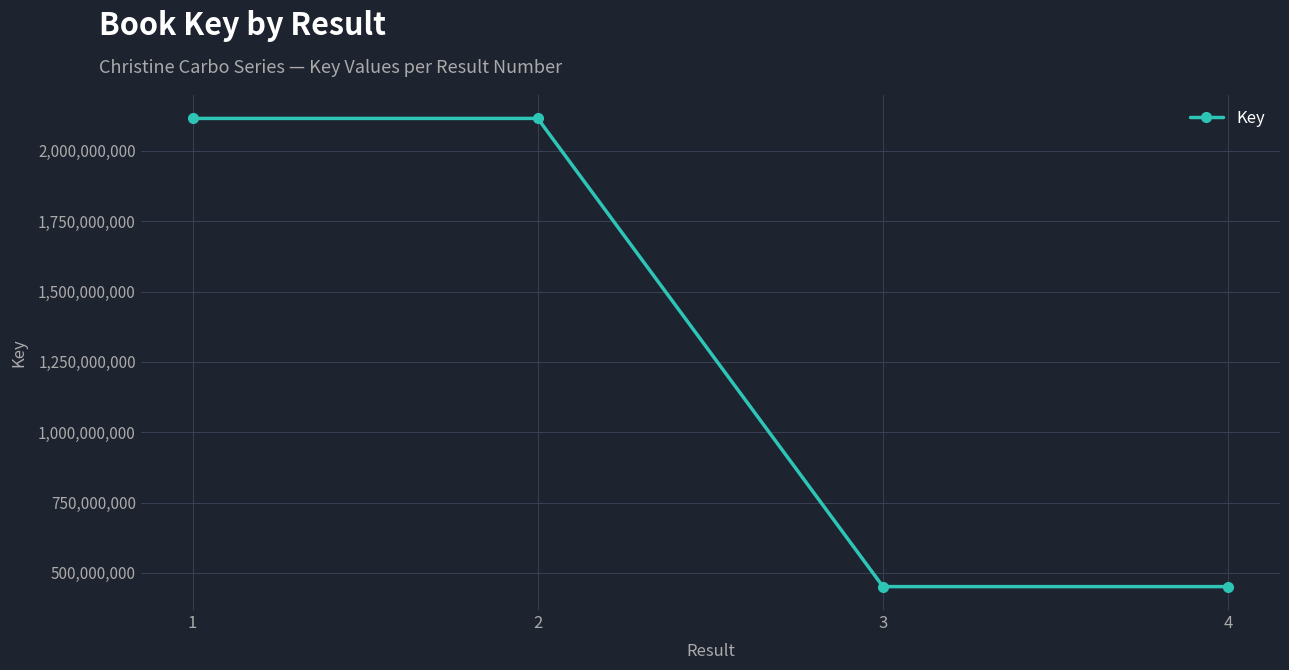

Is it true that the value at 1 is 3100891600?

False